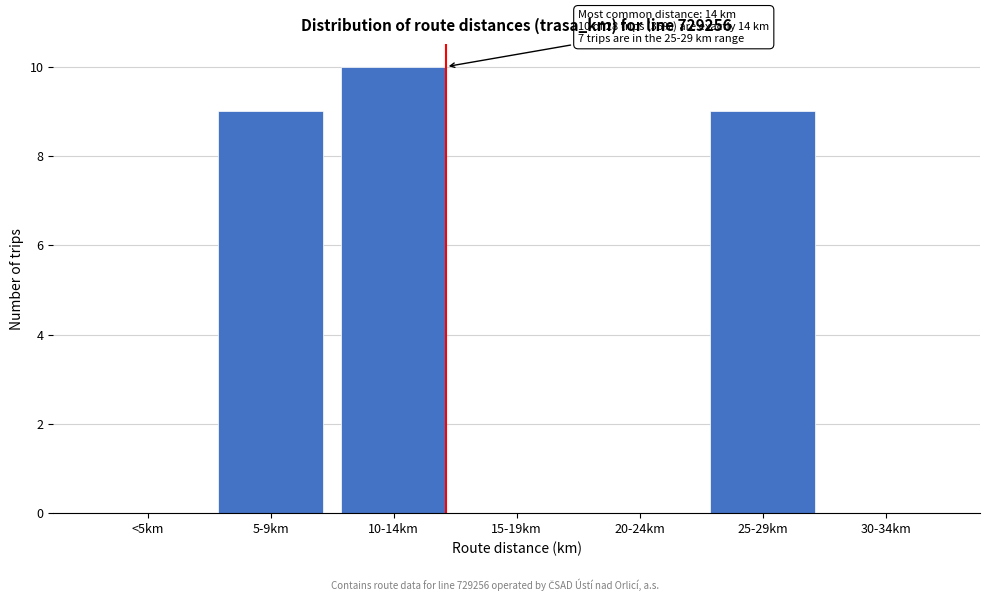

Reading right to left, transcribe all the data shown in this chart.

30-34km=0	25-29km=9	20-24km=0	15-19km=0	10-14km=10	5-9km=9	<5km=0